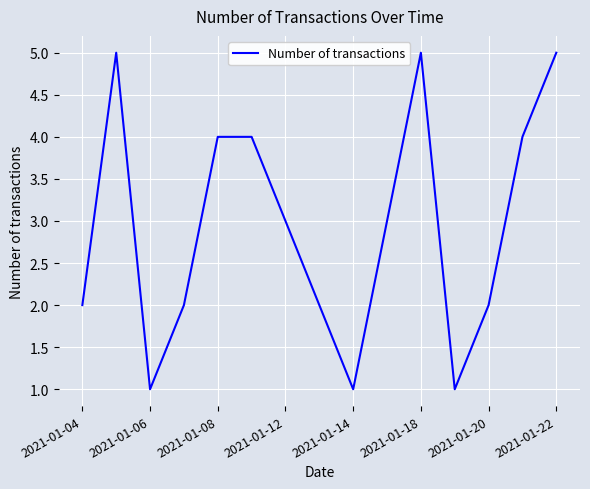

What is the average value?

3